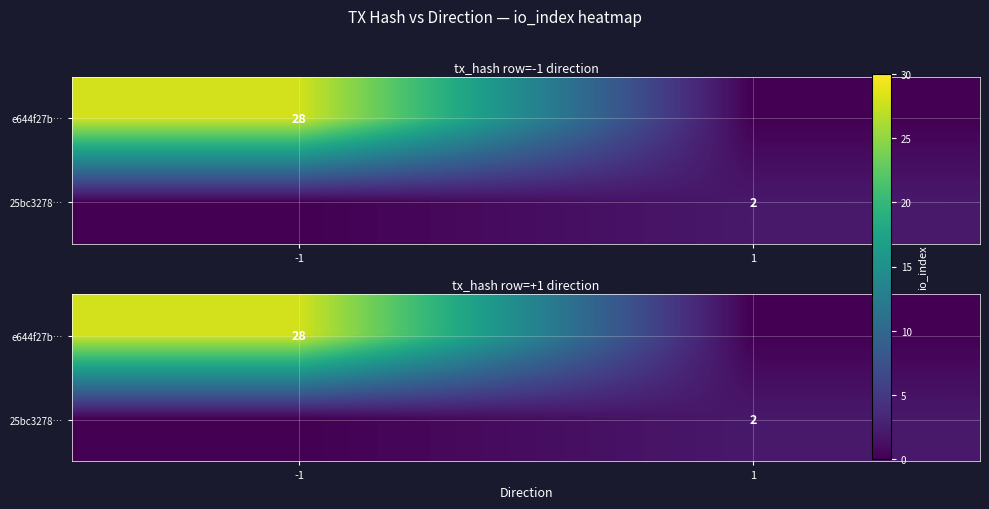

True or false: 25bc3278… has a value of -1 at -1.

False